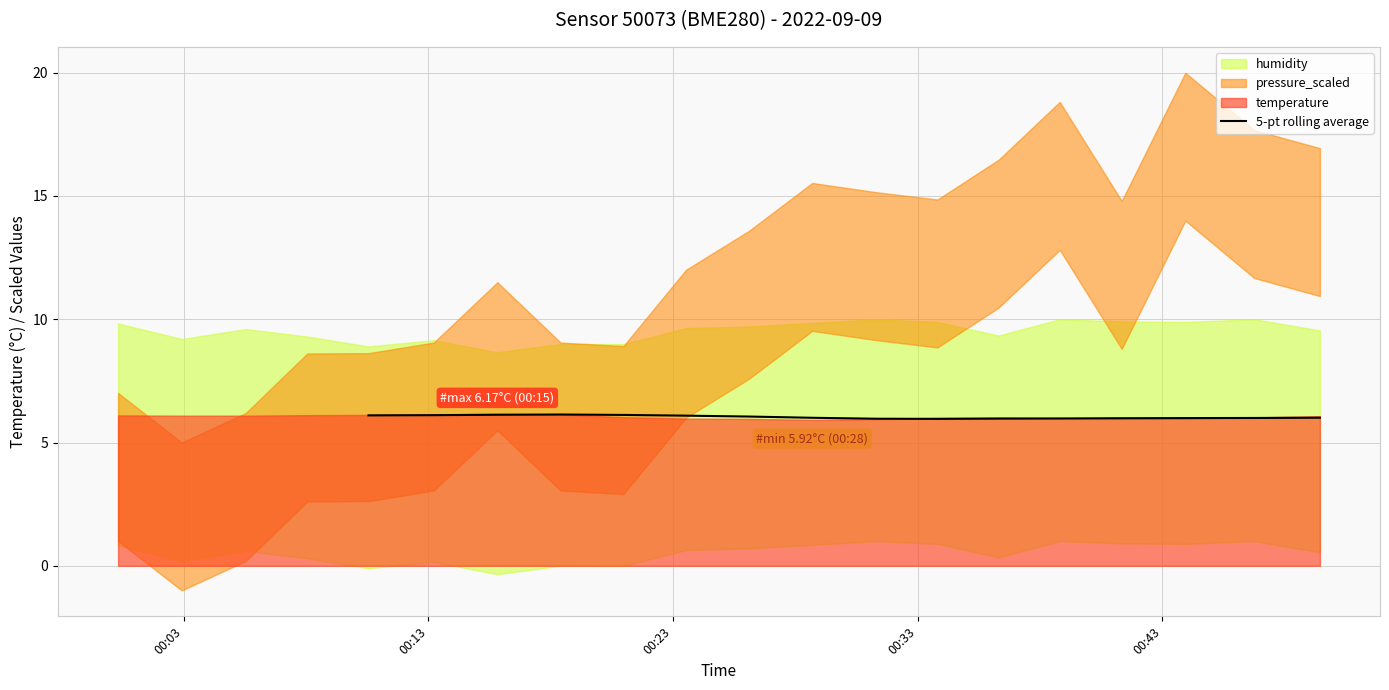

What is the minimum value for 5-pt rolling average?

6.0